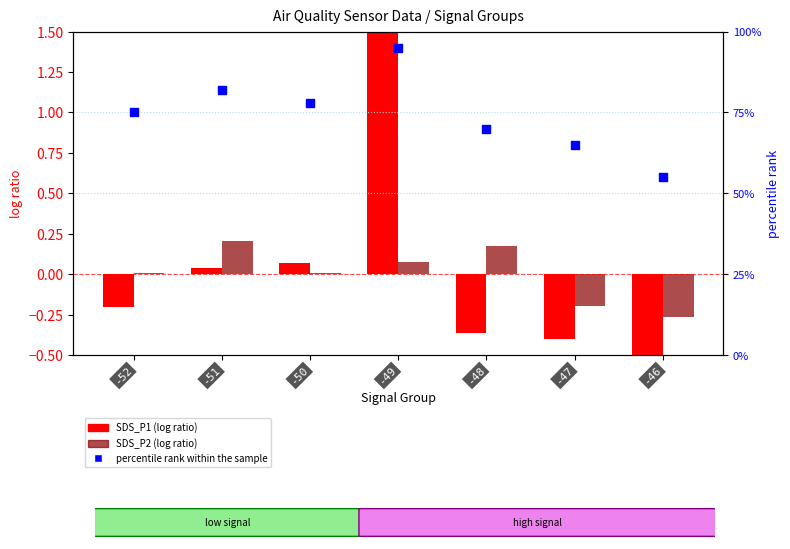

Which series reaches the maximum Y coordinate?

percentile rank within the sample